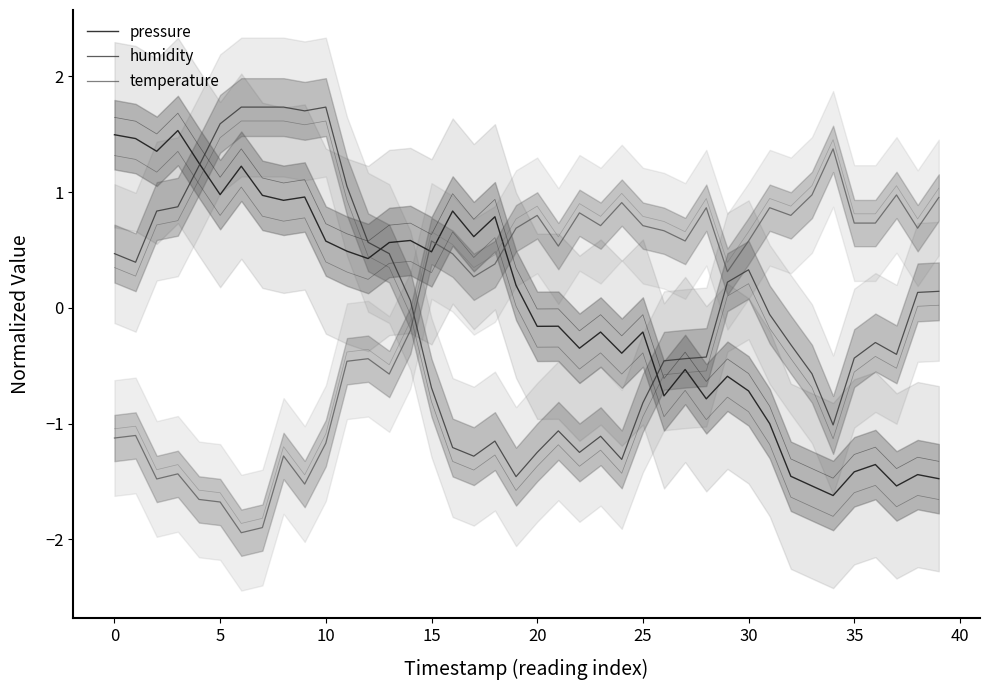

Is it true that humidity equals -0.7 at 15?

True